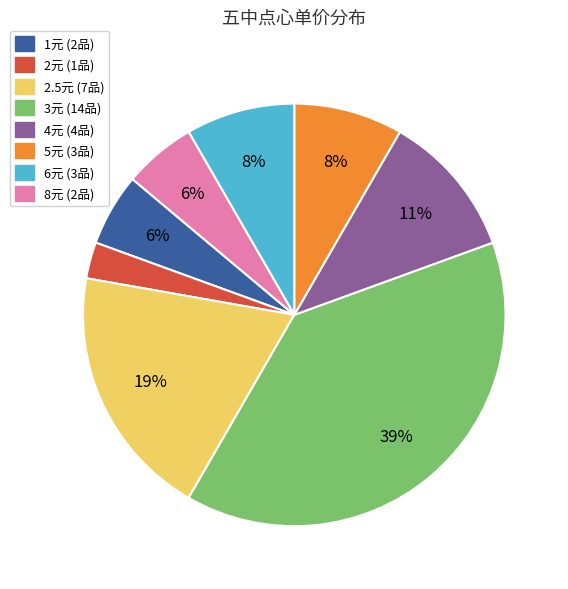

To the nearest percent, what is the difference between the largest and smallest slice percentages?

36%